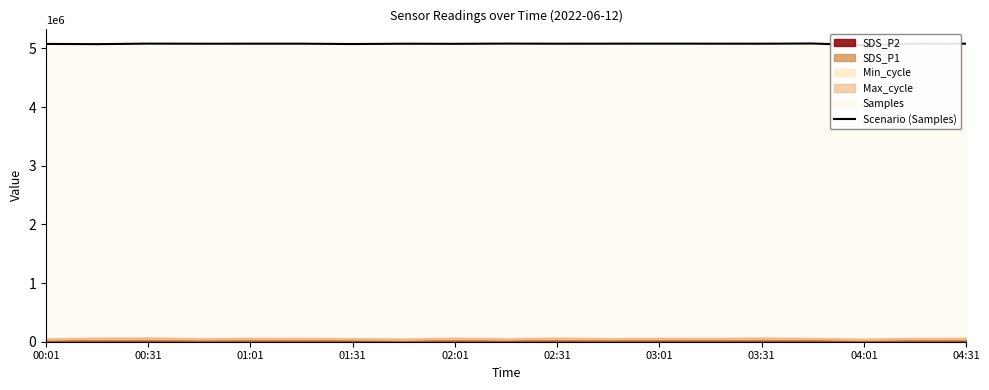

How many data points are less than 5080161?

9